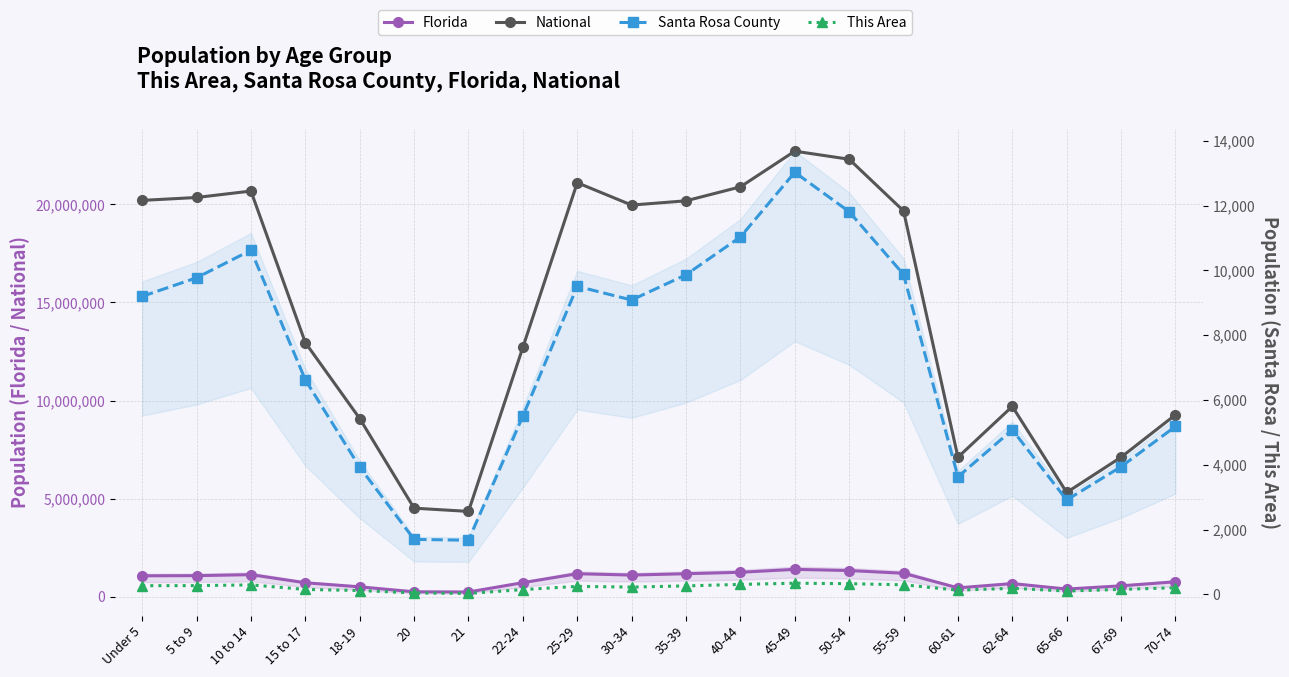

Count the number of categories in the chart.

20